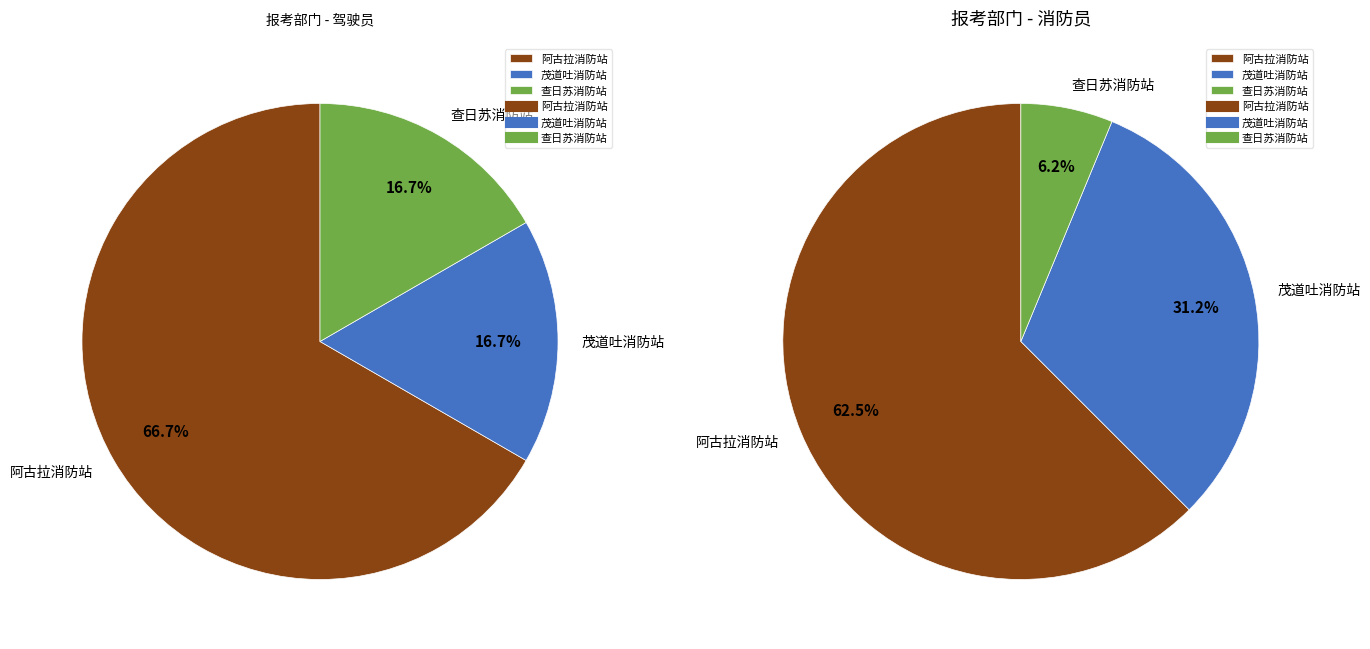

What is the majority slice?

阿古拉消防站